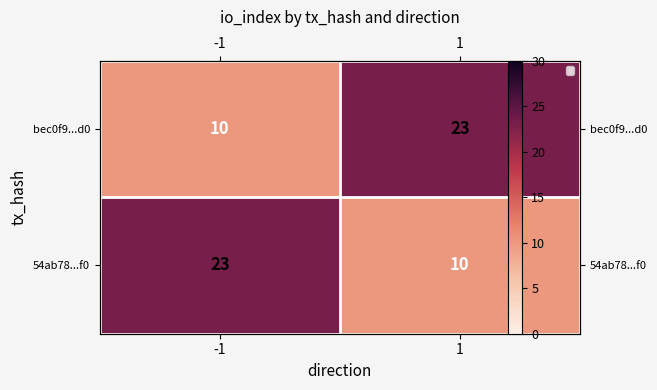

What is the approximate value of 54ab78...f0 at -1, to the nearest 10?

20